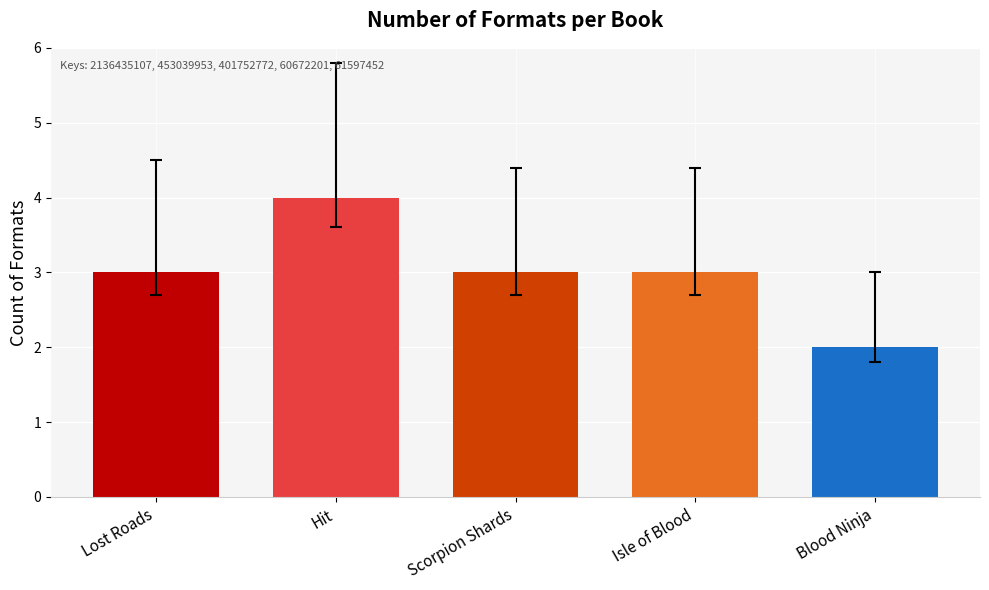

Which label corresponds to the largest value in the chart?

Hit